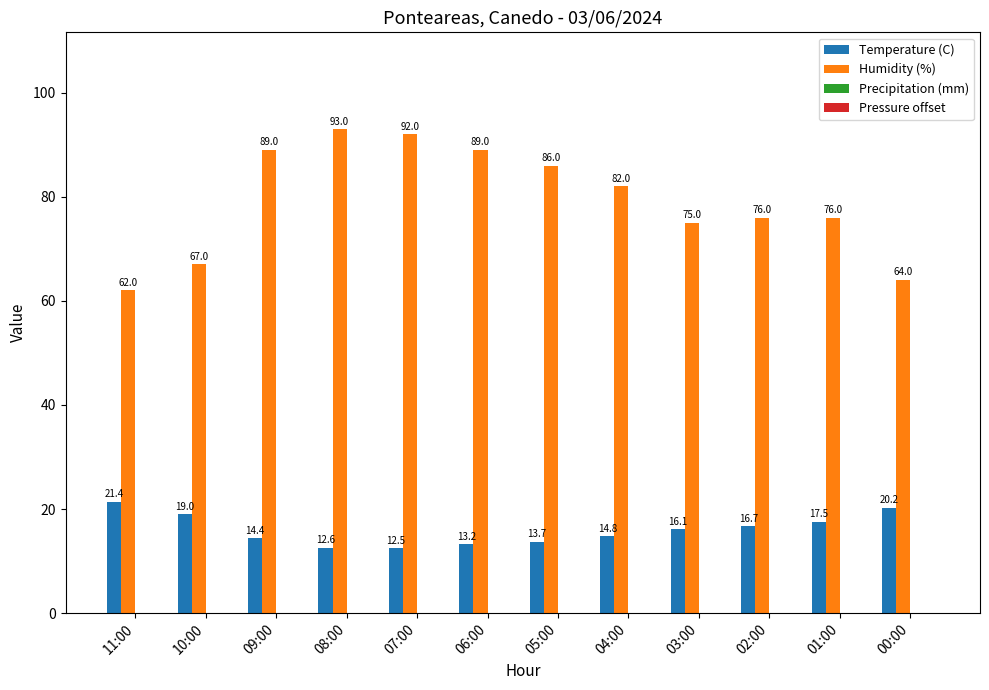

At which category does the chart reach its peak across all series?

08:00